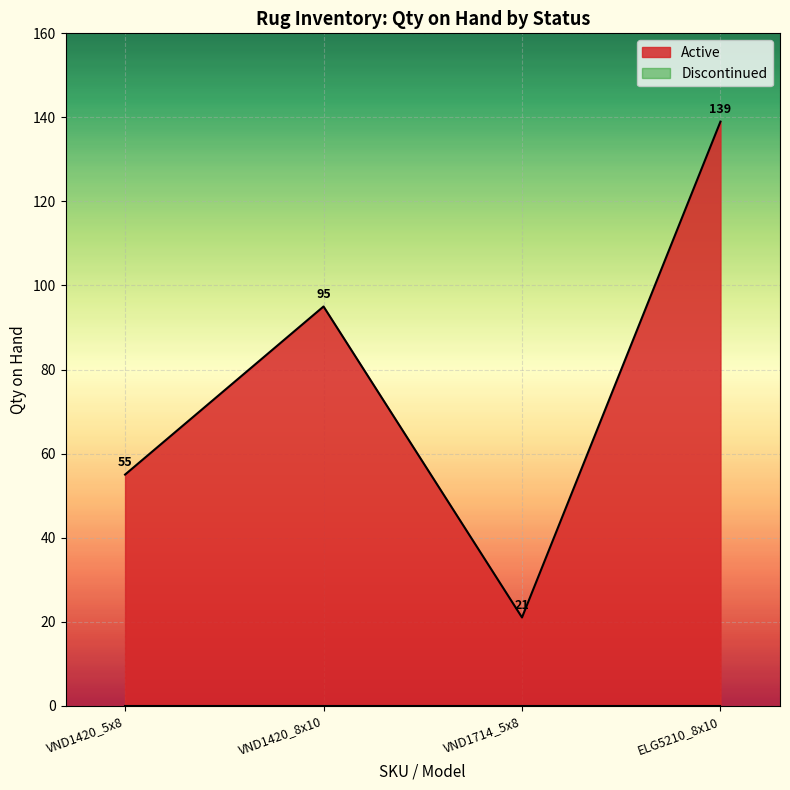

True or false: Active has more than 2 points higher than both neighbors.

False